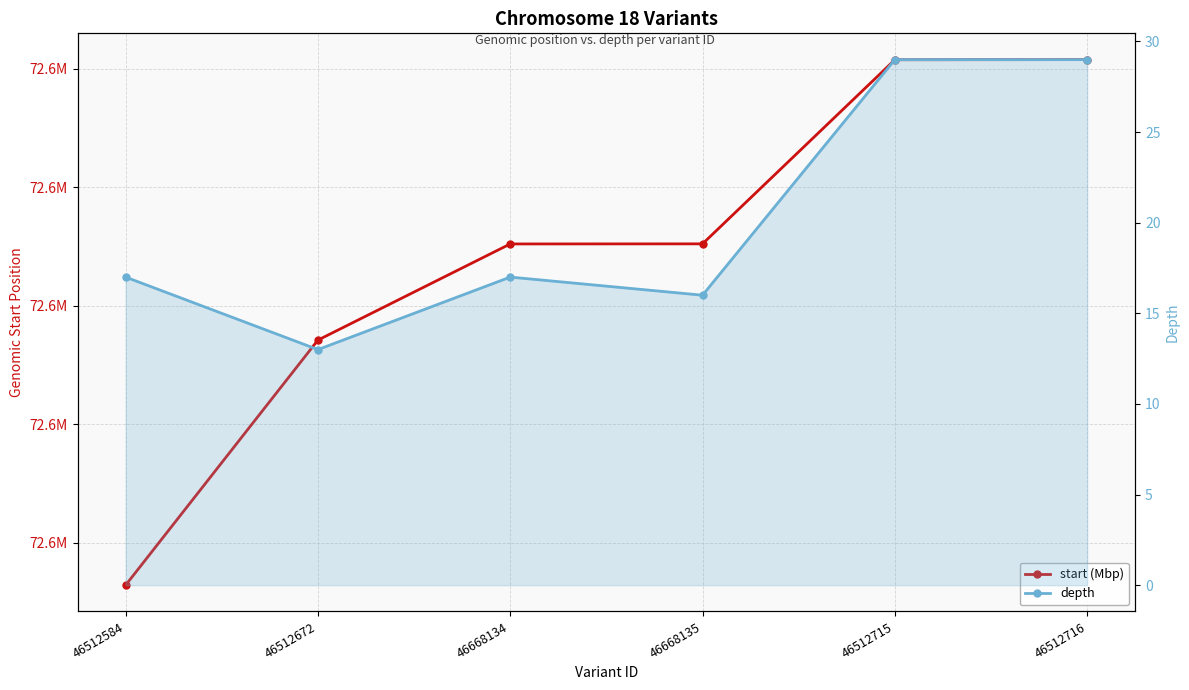

Count the number of data series in this chart.

2